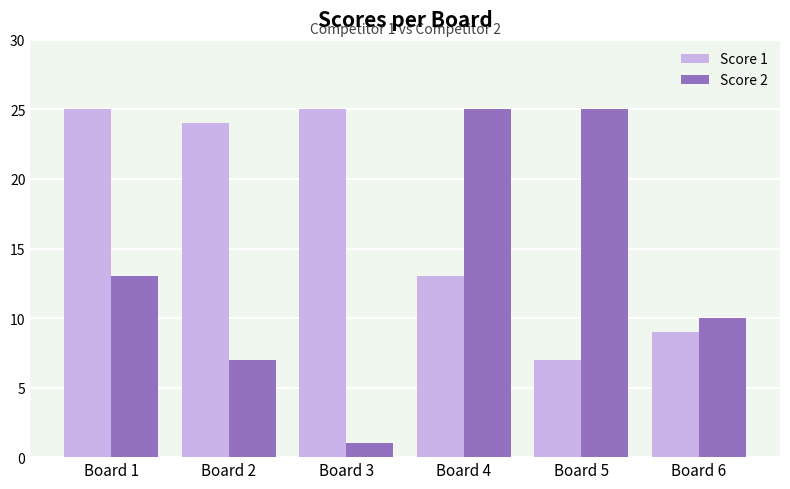

At how many categories does at least one series exceed 18?

5